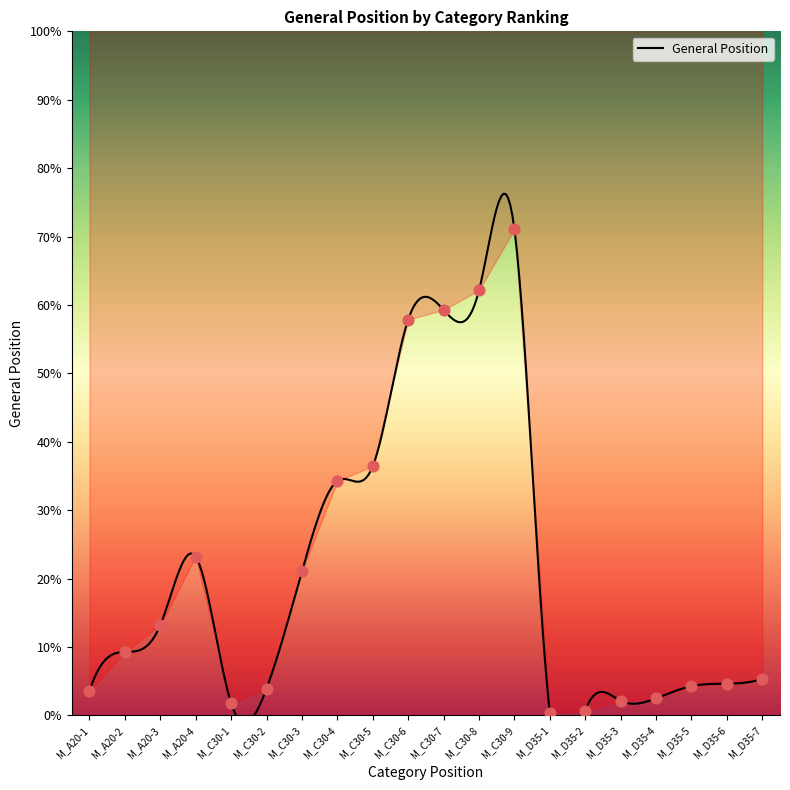

Between M_C30-5 and M_D35-7, which is larger?

M_C30-5